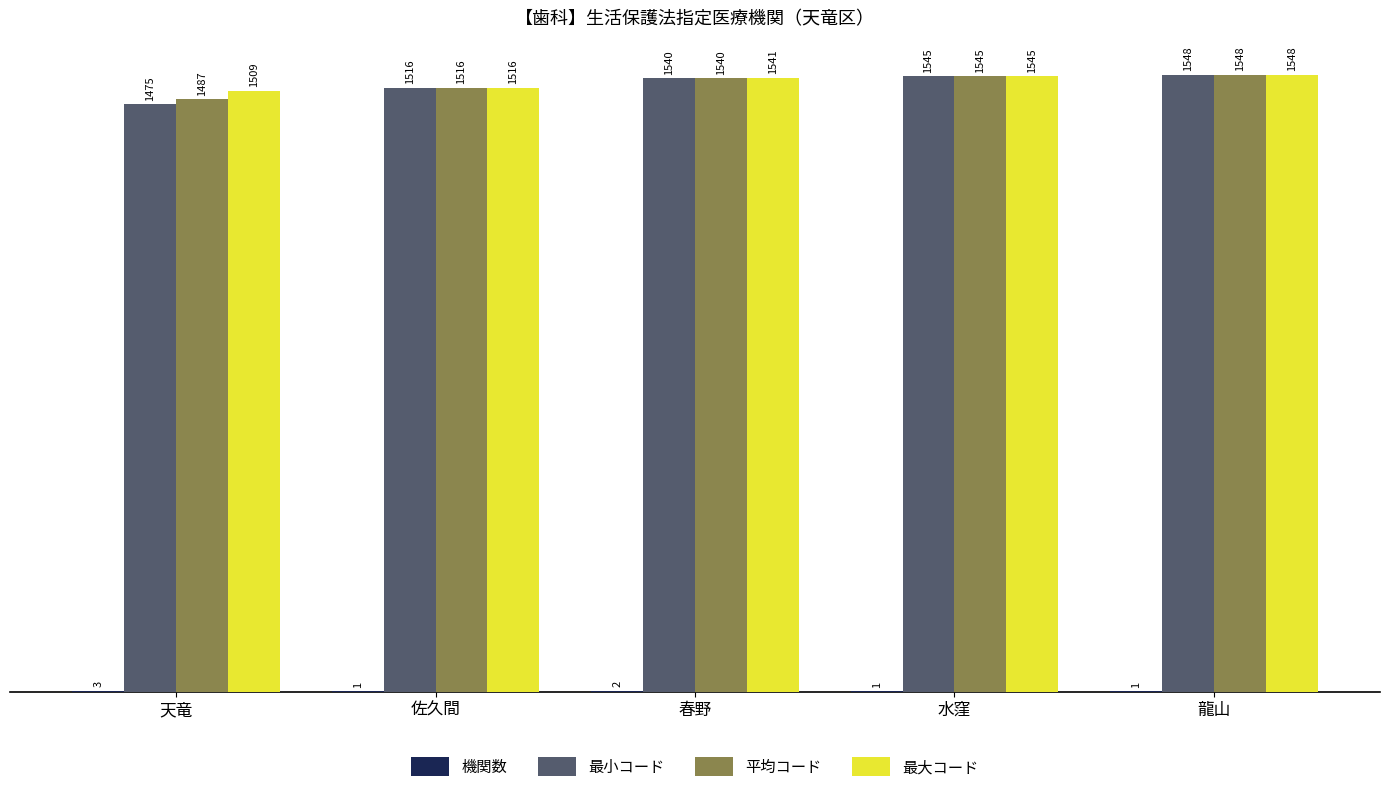

At which category is the sum across all series the highest?

龍山